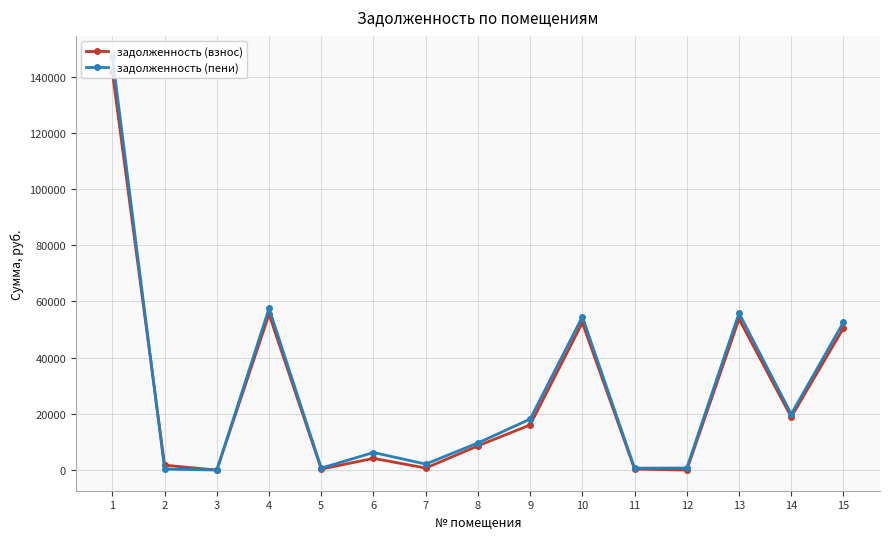

What is the total value across all series at 12?

724.3